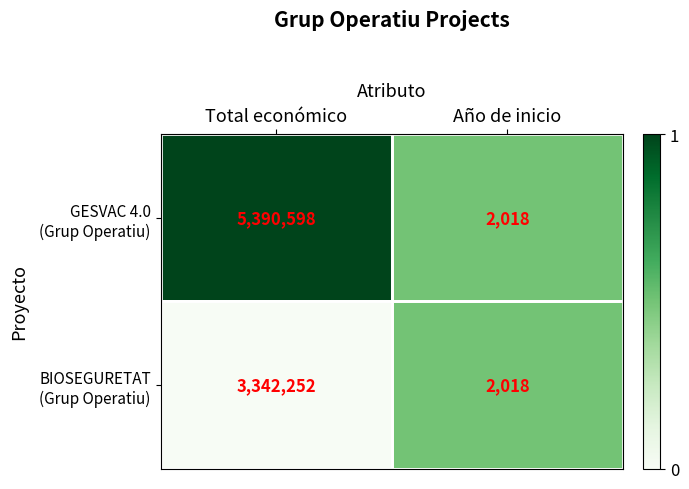

How many data points does each series have?

2